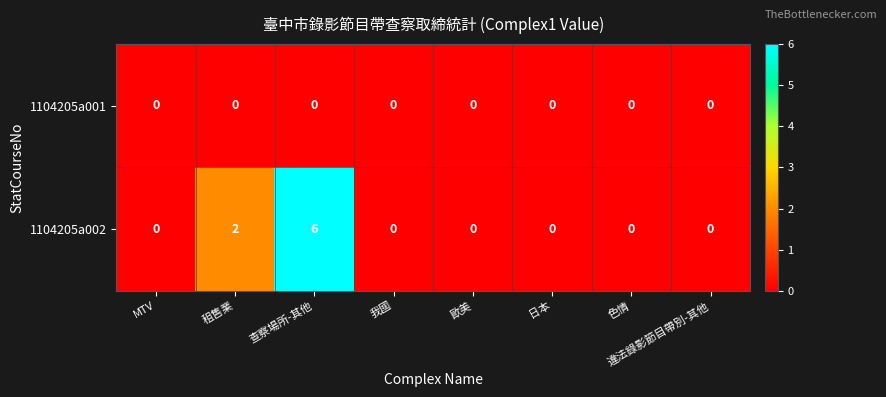

Is it true that 1104205a002 equals 0 at 歐美?

True